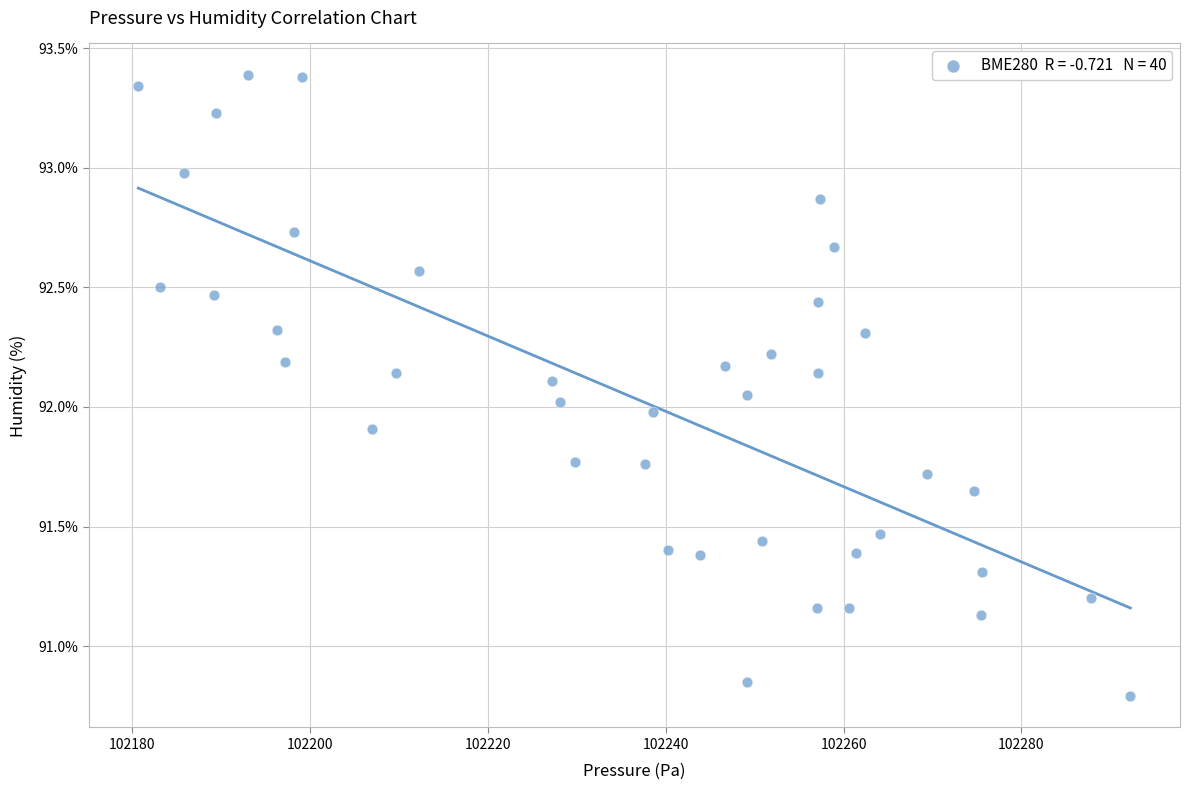

What is the range of Y values (max minus min)?

2.6